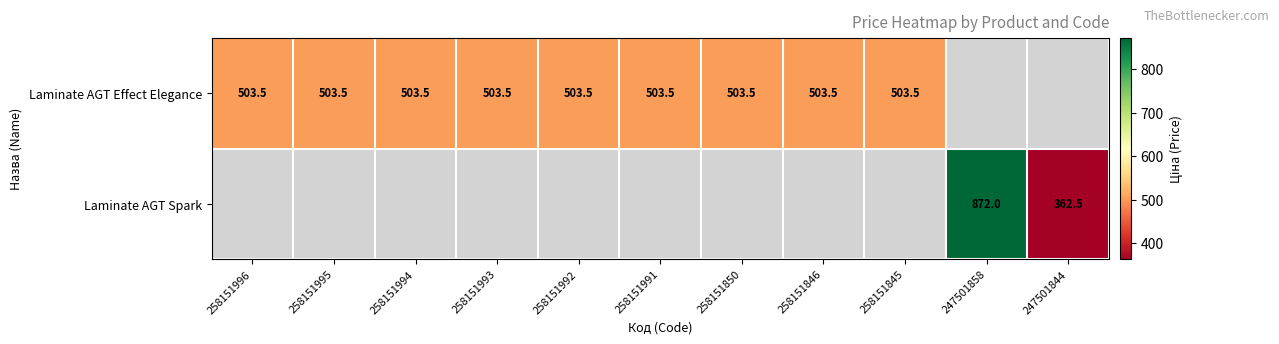

At how many categories does at least one series exceed 717?

1